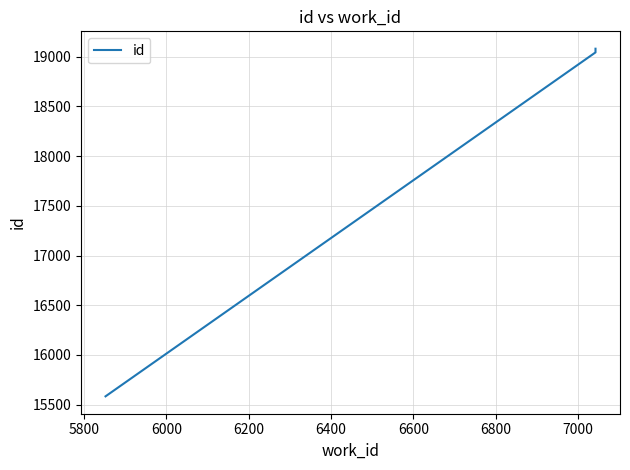

True or false: the data shows 11269 at 6200.

False